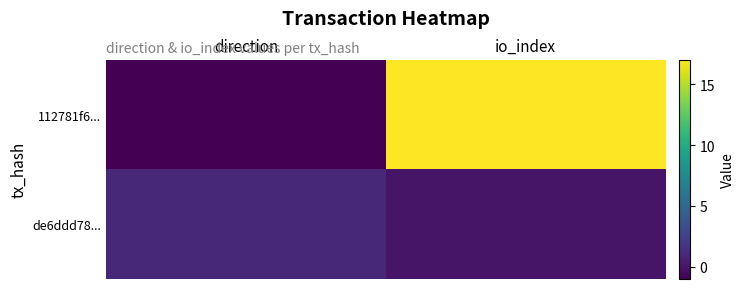

Rank the series by their average value, from lowest to highest.

de6ddd78..., 112781f6...